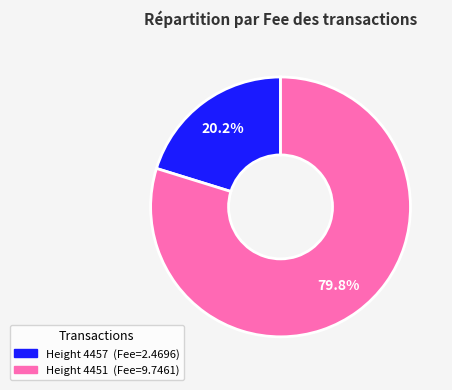

Is there a majority slice in this chart?

Yes